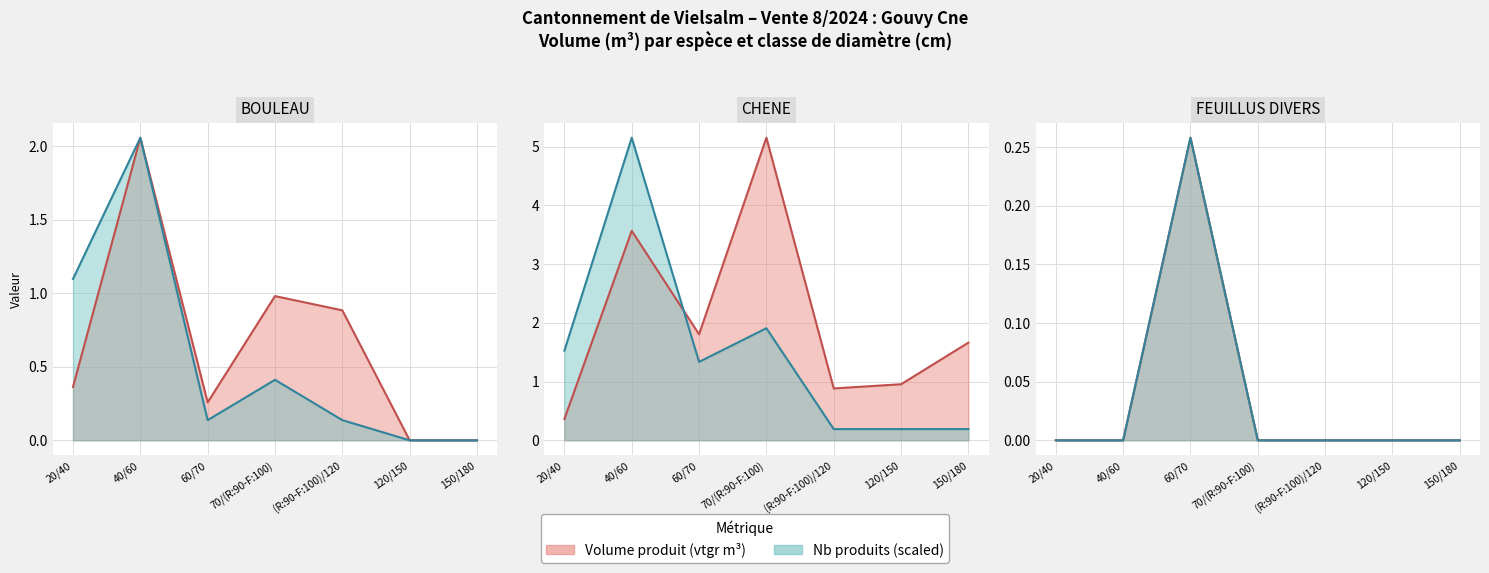

Does the chart display data point markers on the line(s)?

No